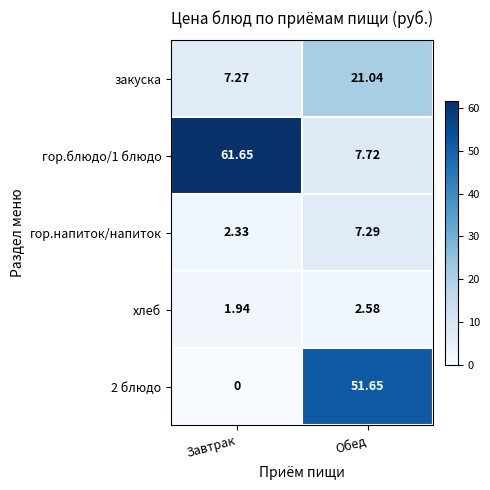

Where is хлеб nearest to the value 2?

Завтрак